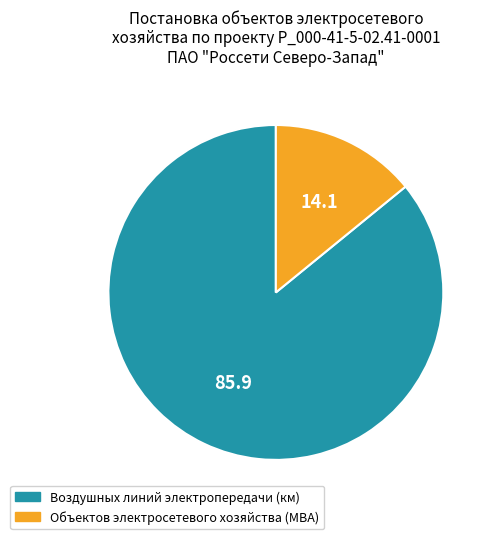

Does Воздушных линий электропередачи (км) account for over 50% of the chart?

Yes